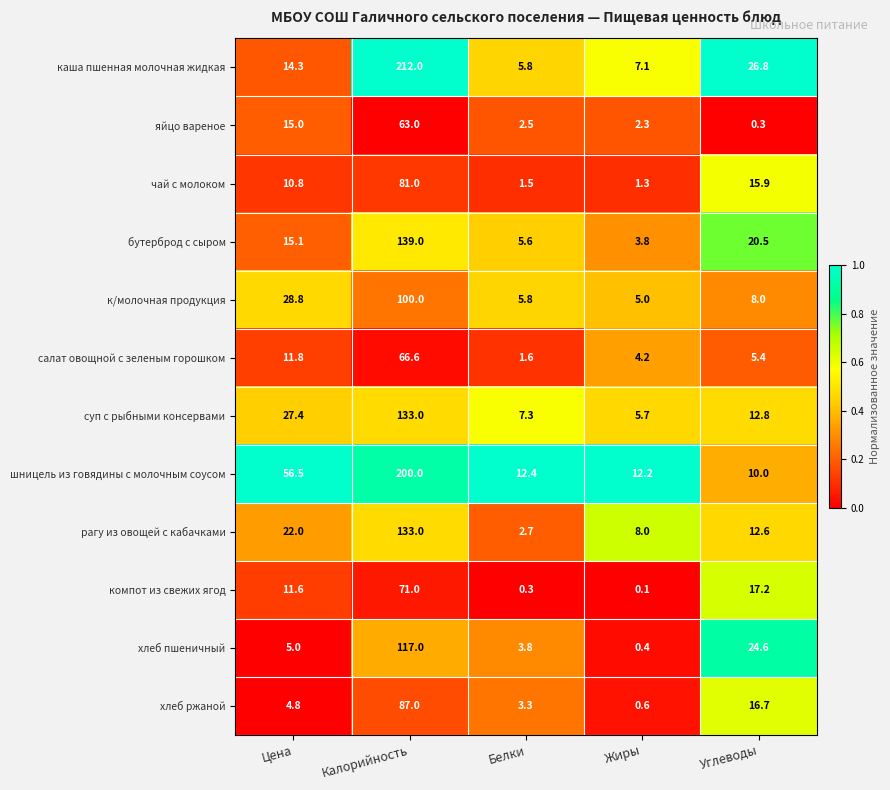

How many series are shown in this chart?

12